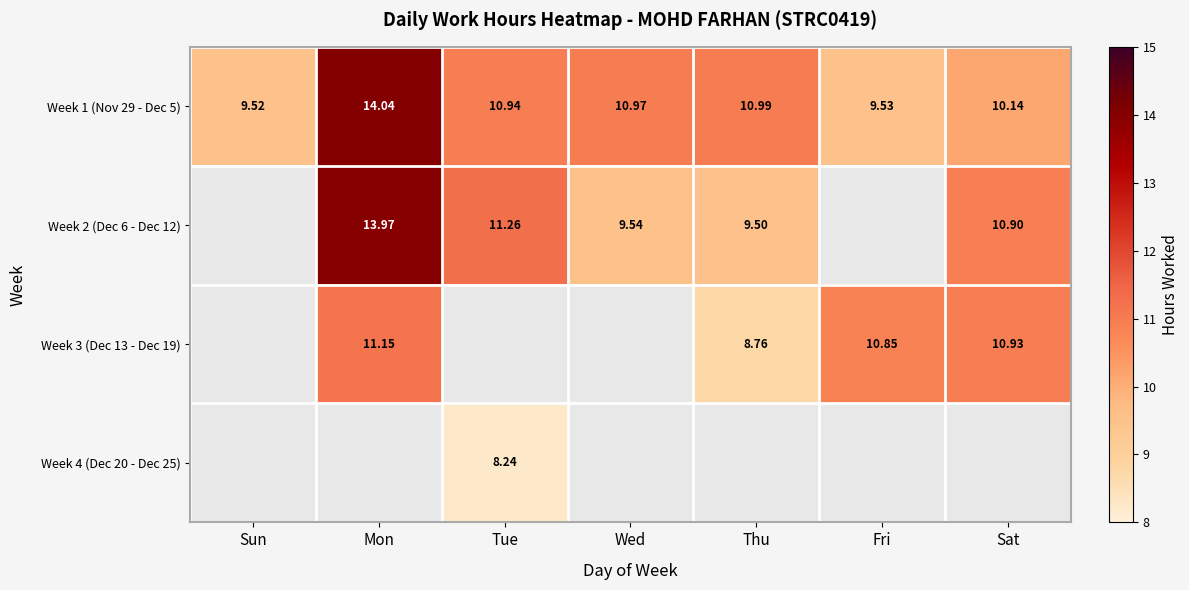

How many data points does each series have?

7